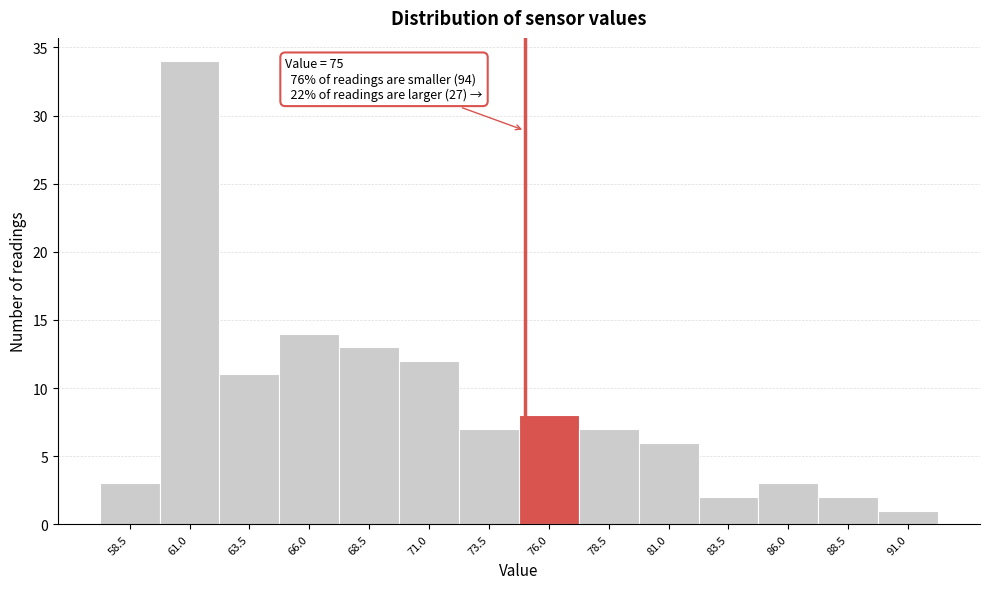

Over which range of the x-axis is the bar tallest?

59.75 to 62.25